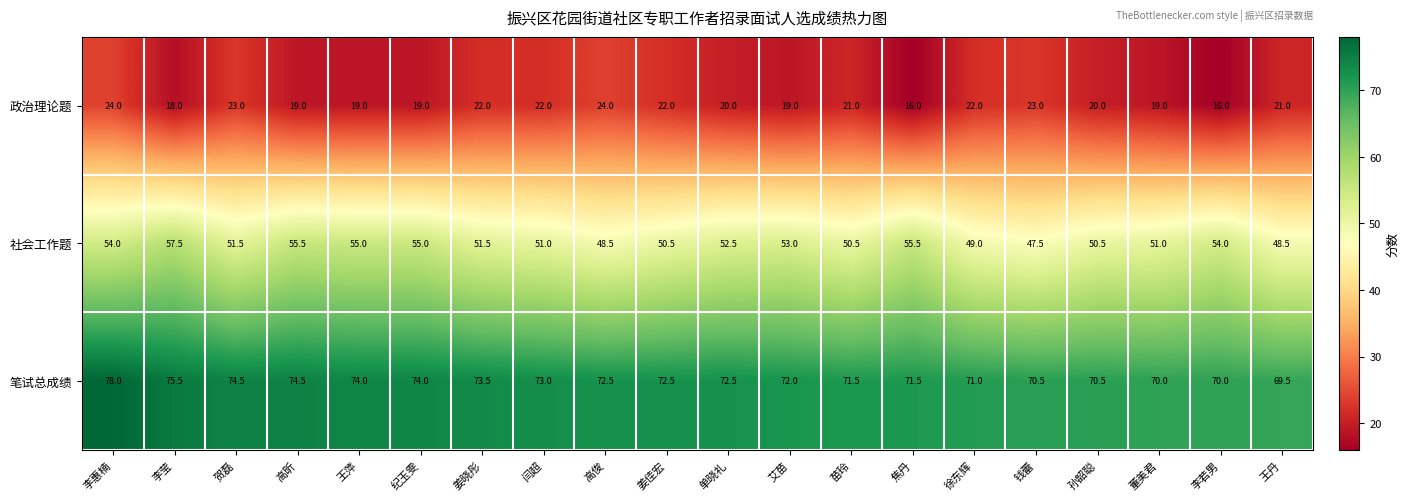

Rank the series by their average value, from lowest to highest.

政治理论题, 社会工作题, 笔试总成绩